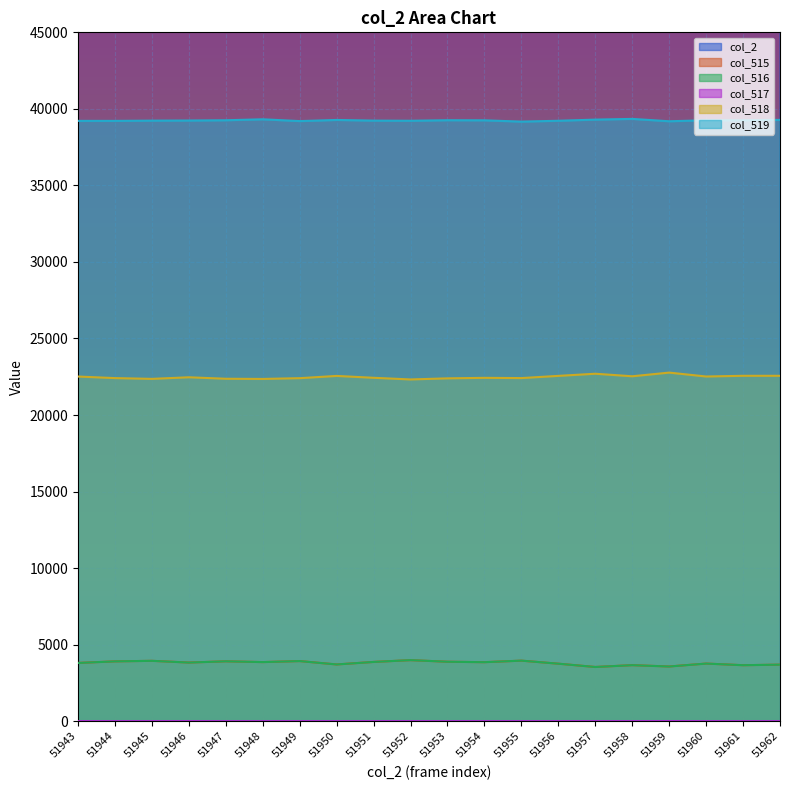

At which category does col_519 reach its first local valley?

51949